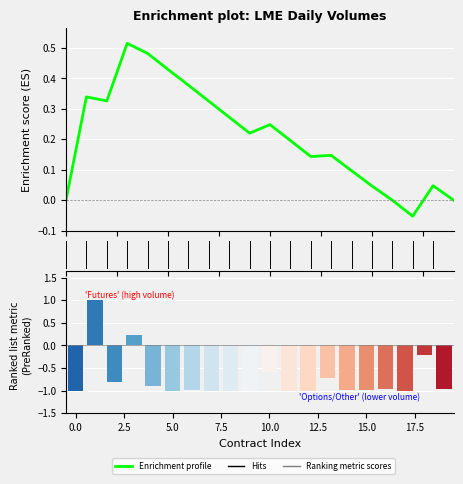

True or false: Ranking metric scores has a value of -1.6 at 11.

False